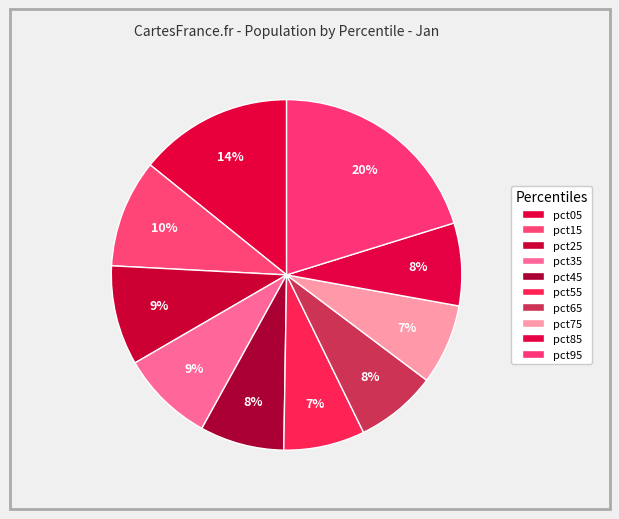

What percentage is the pct95 slice, to the nearest percent?

20%